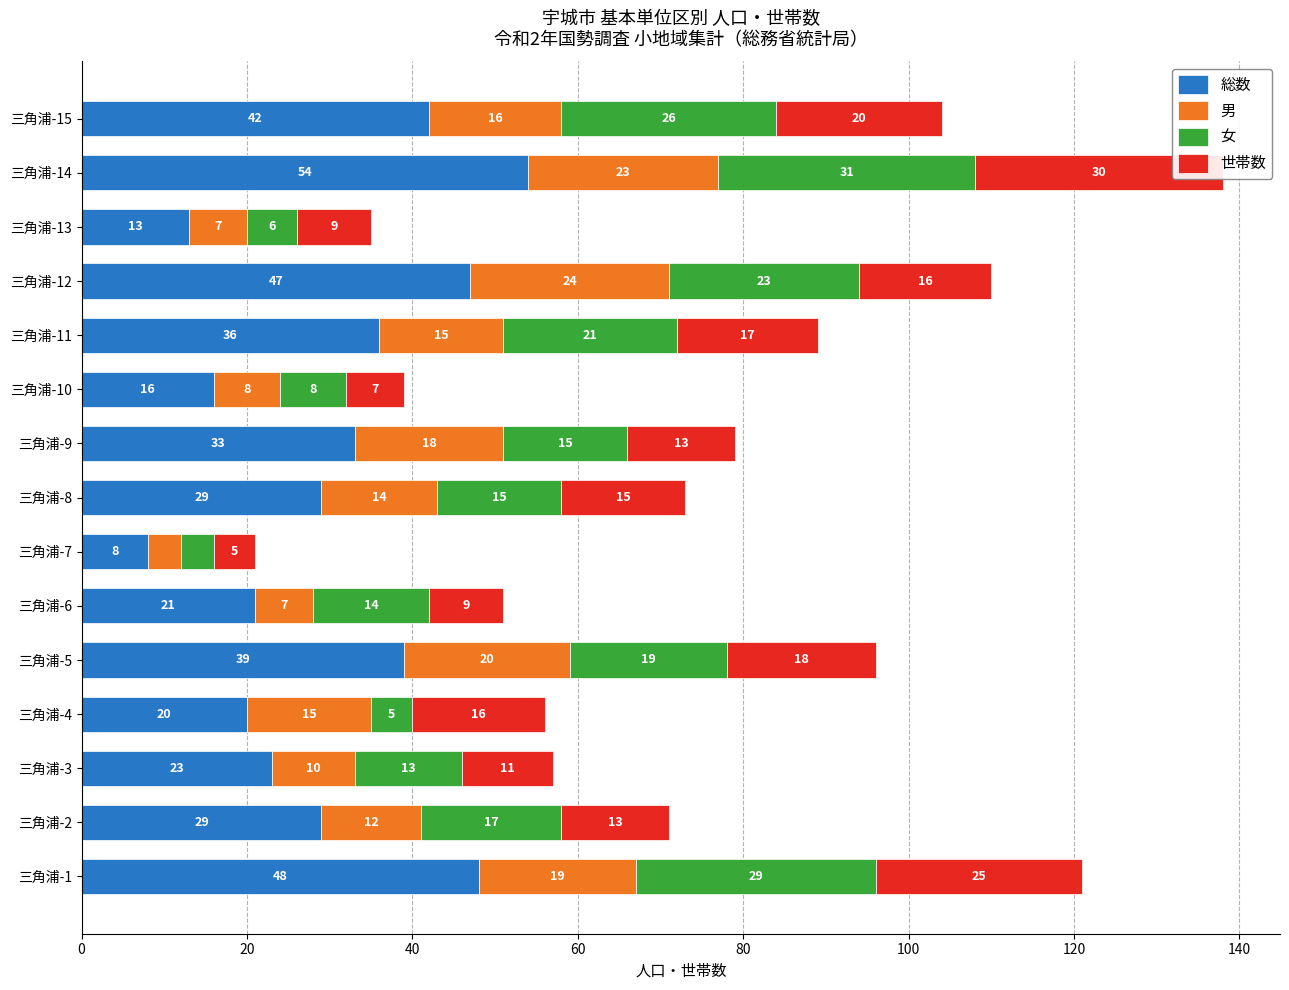

Reading left to right, list all the values displayed in this chart.

総数: 48	29	23	20	39	21	8	29	33	16	36	47	13	54	42
男: 19	12	10	15	20	7	4	14	18	8	15	24	7	23	16
女: 29	17	13	5	19	14	4	15	15	8	21	23	6	31	26
世帯数: 25	13	11	16	18	9	5	15	13	7	17	16	9	30	20